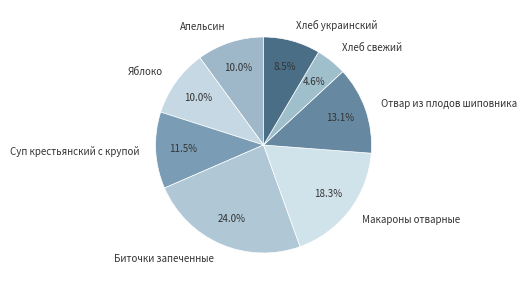

Which category has the smallest portion of the pie?

Хлеб свежий